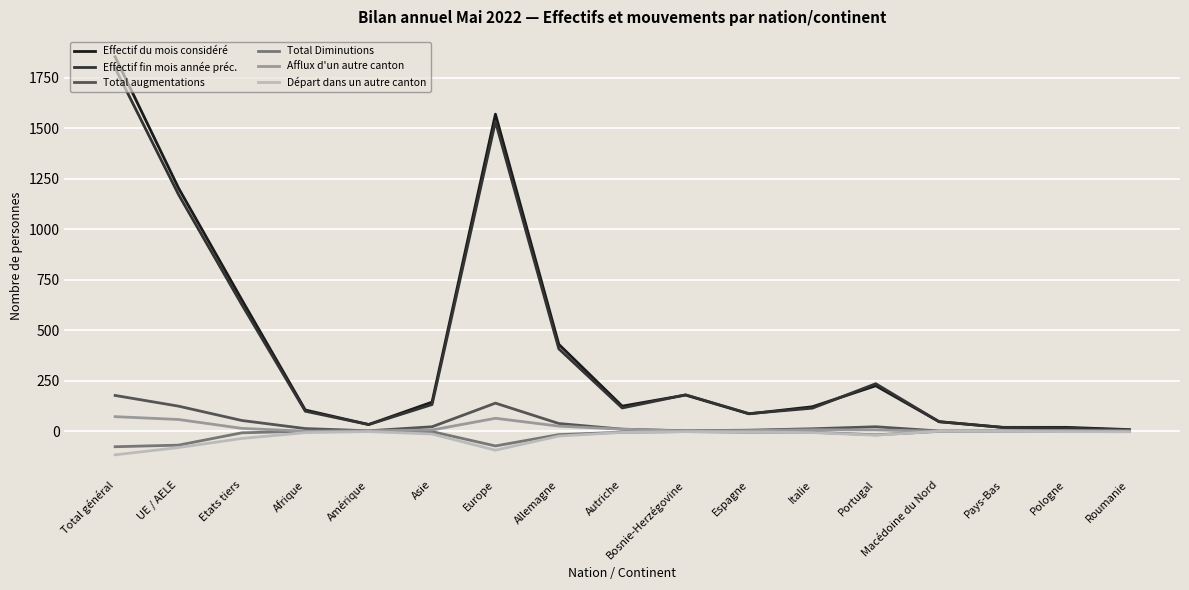

The value of Total augmentations at Pays-Bas is 86. True or false?

False